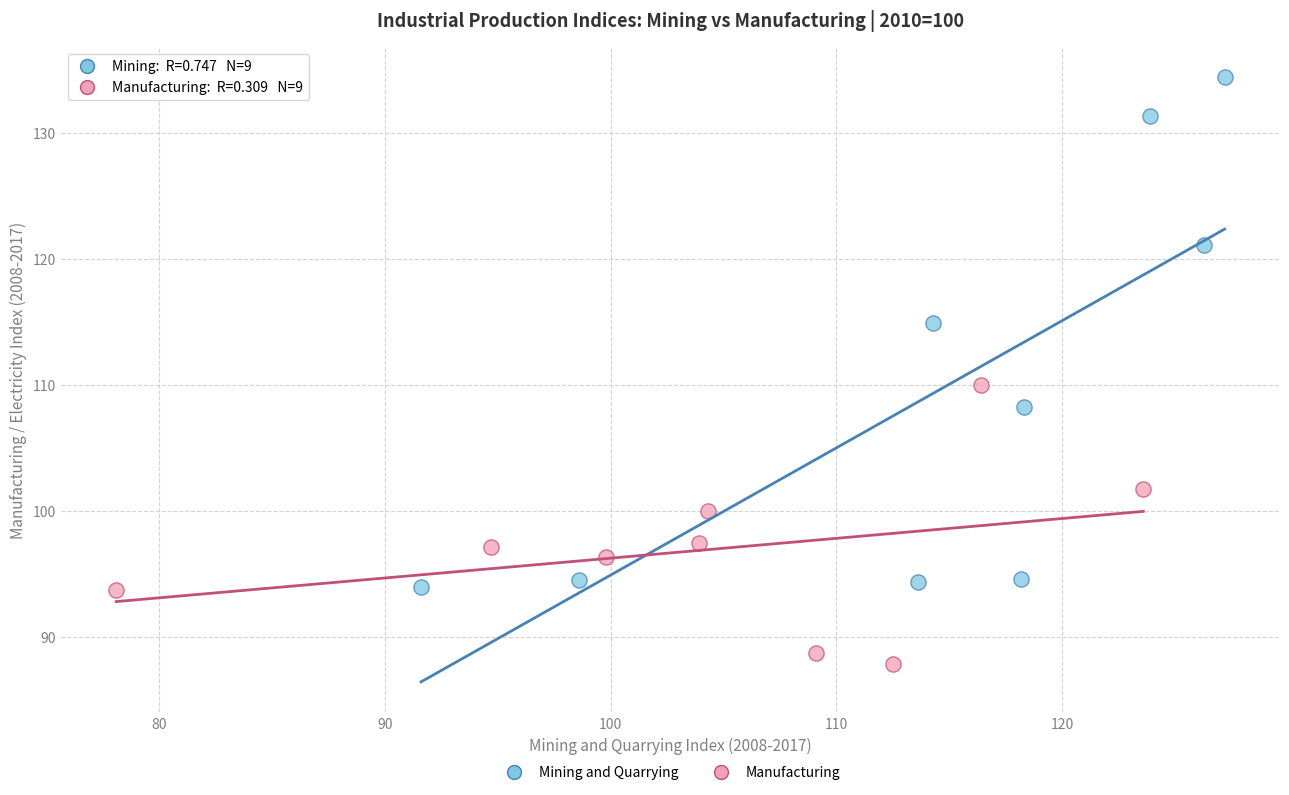

Which series contains the lowest Y value?

Manufacturing